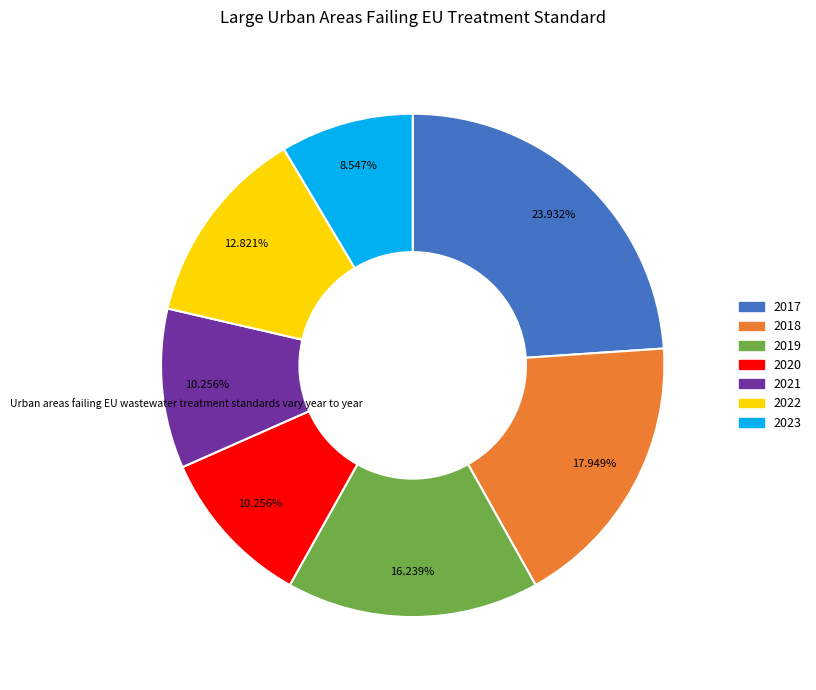

To the nearest percent, what is the average slice percentage?

14%